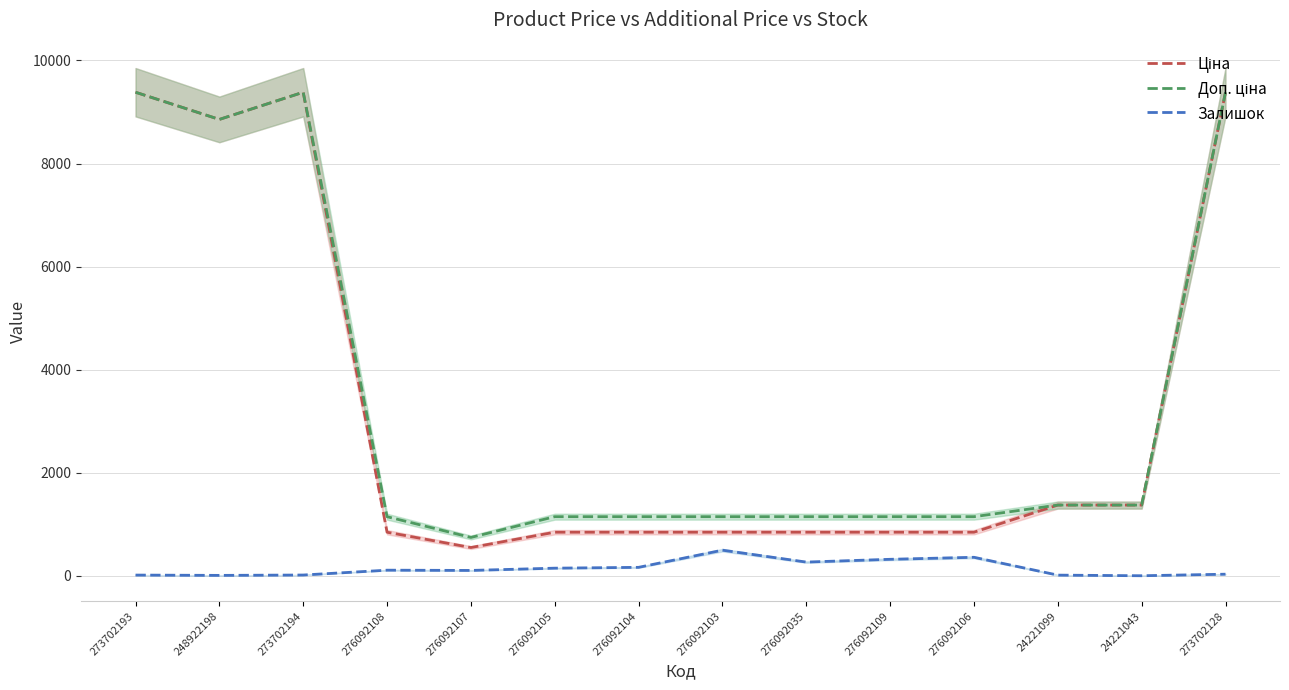

How many values in the Залишок series exceed 112?

6